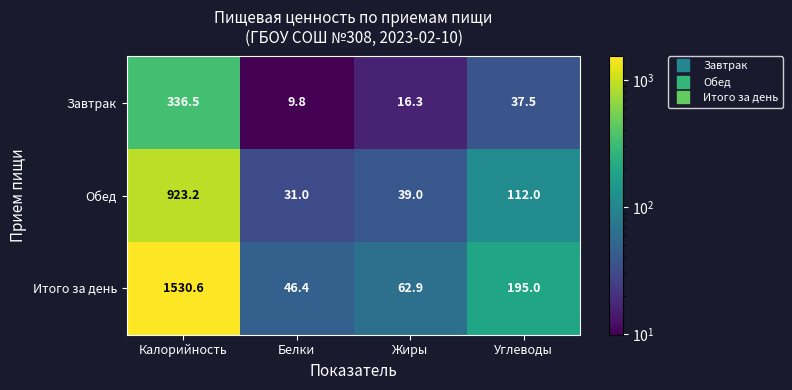

Where is Обед nearest to the value 477?

Углеводы